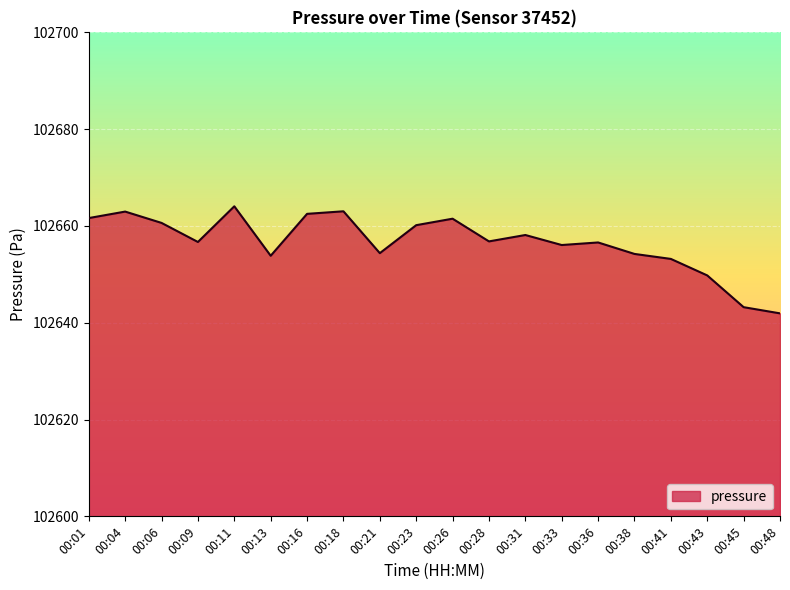

Does the chart have visible grid lines?

Yes